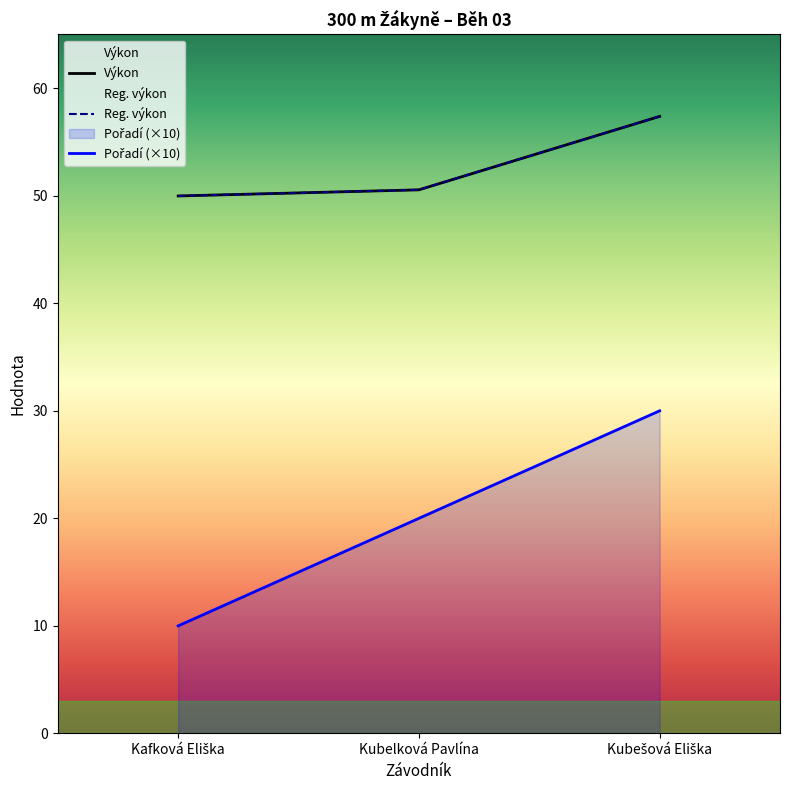

At which category is the sum across all series the highest?

Kubešová Eliška